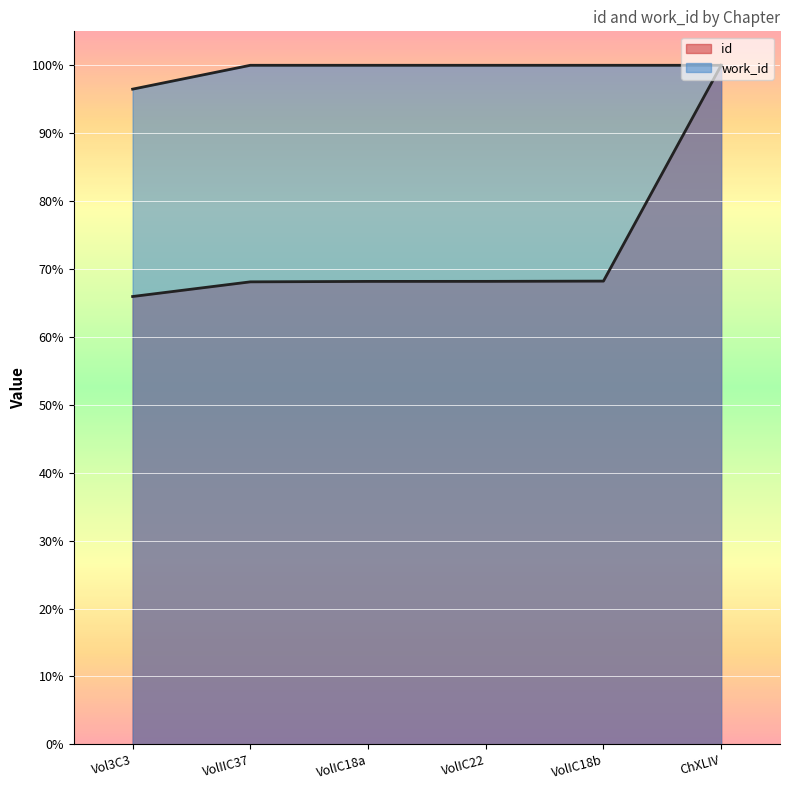

Does the chart display data point markers on the line(s)?

No